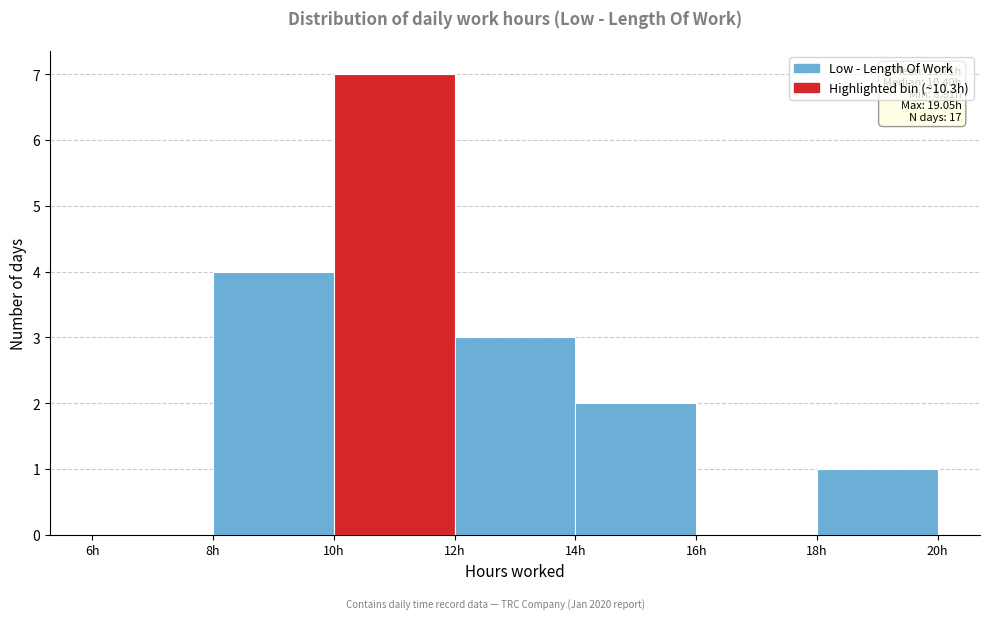

Over which range of the x-axis is the bar tallest?

10 to 12